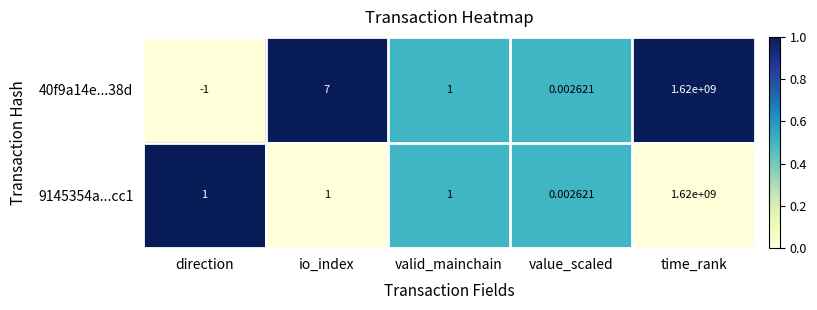

List the labels in order of 40f9a14e...38d value, smallest first.

direction, value_scaled, valid_mainchain, io_index, time_rank